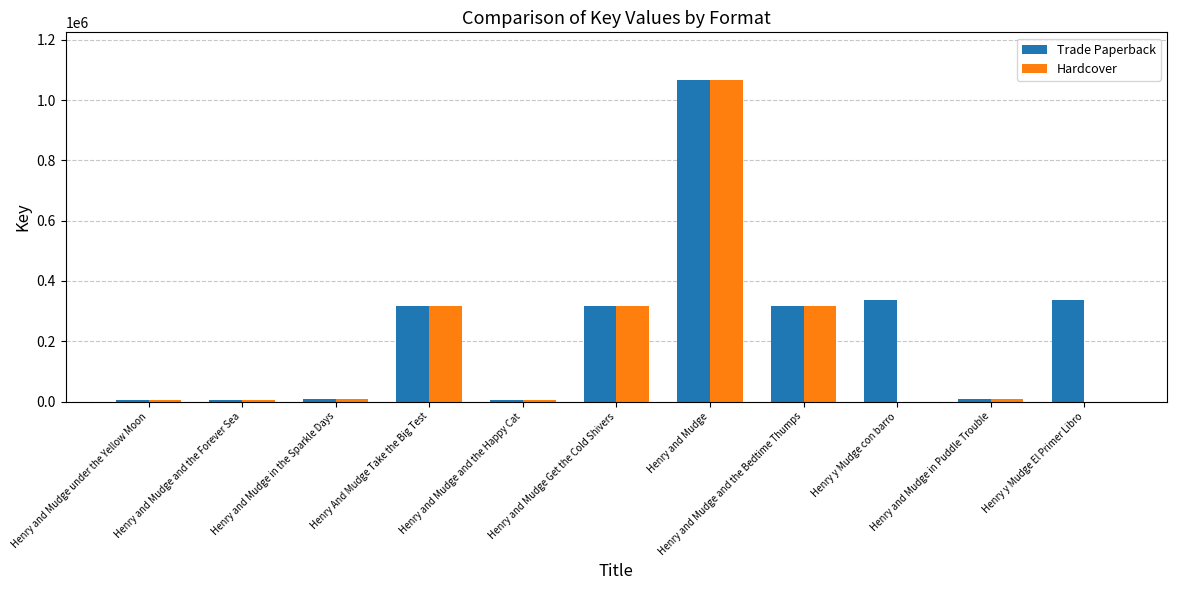

Which series has the largest total across all categories?

Trade Paperback